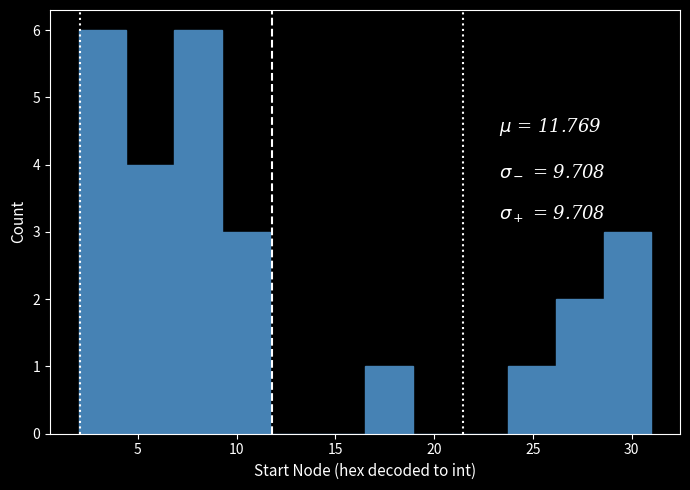

Reading left to right, list every bar in this chart as the range it spans on the x-axis followed by its height. Neither the bar edges nor the heights are printed on the chart, so give them approximately, as read against the axes.

2.0 to 4.5: 6
4.5 to 7.0: 4
7.0 to 9.5: 6
9.5 to 11.5: 3
11.5 to 14.0: 0
14.0 to 16.5: 0
16.5 to 19.0: 1
19.0 to 21.5: 0
21.5 to 24.0: 0
24.0 to 26.0: 1
26.0 to 28.5: 2
28.5 to 31.0: 3